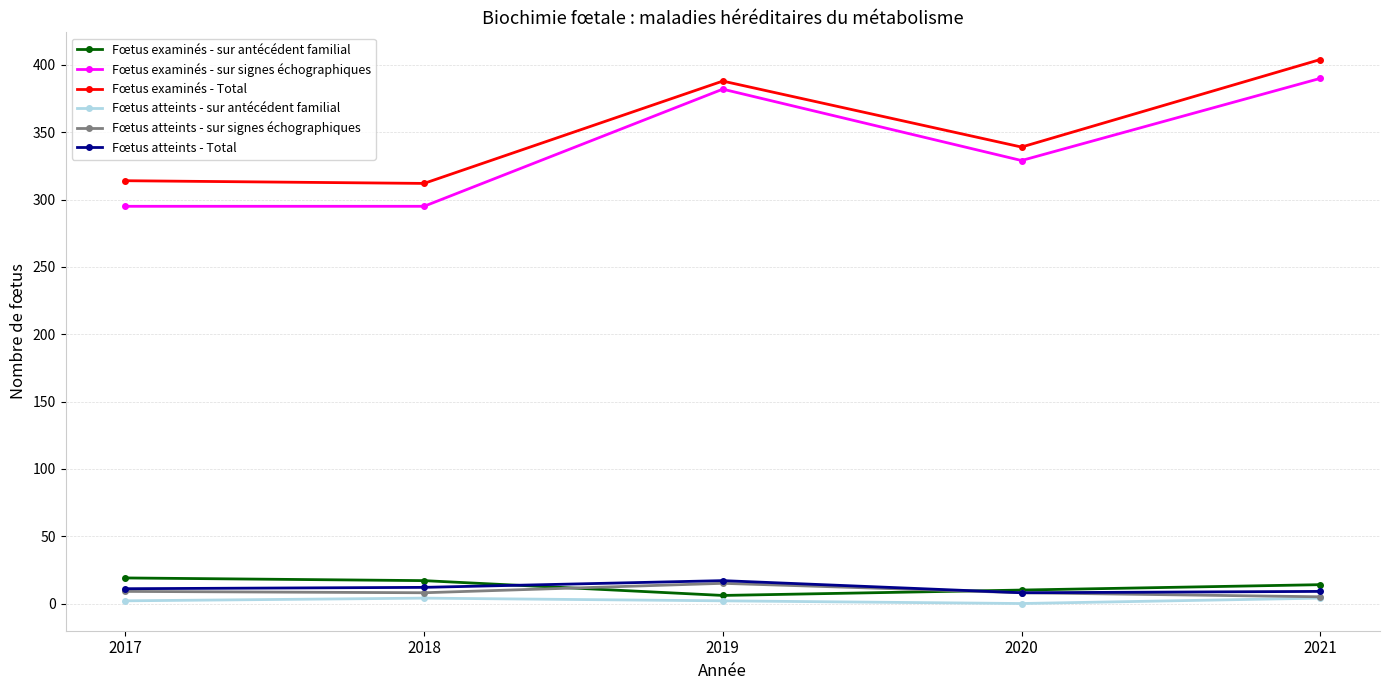

What are all the series names shown in the legend?

Fœtus examinés - sur antécédent familial, Fœtus examinés - sur signes échographiques, Fœtus examinés - Total, Fœtus atteints - sur antécédent familial, Fœtus atteints - sur signes échographiques, Fœtus atteints - Total